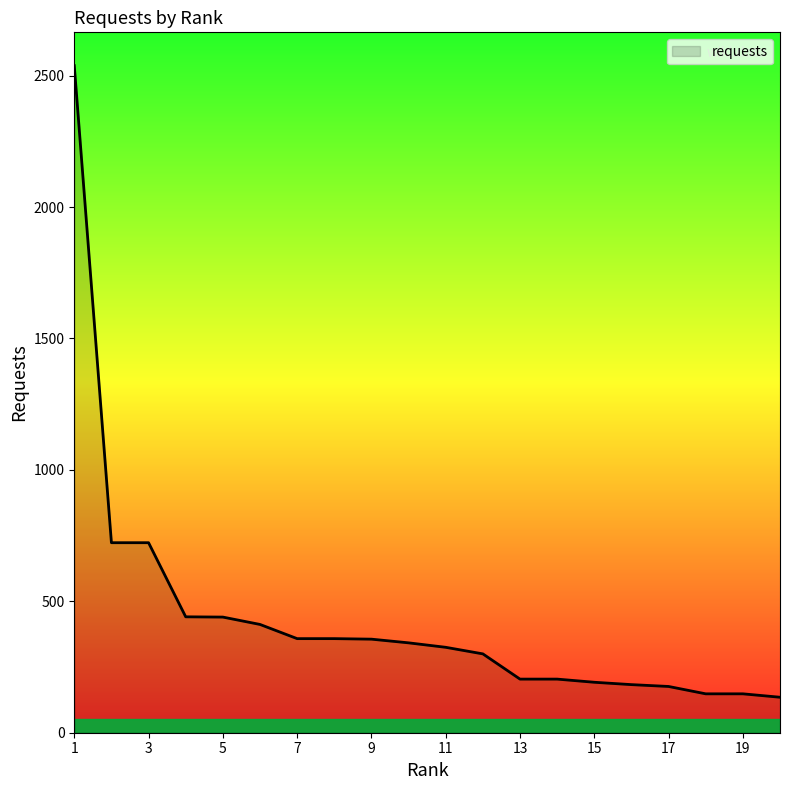

What is the minimum value shown in the chart?

135